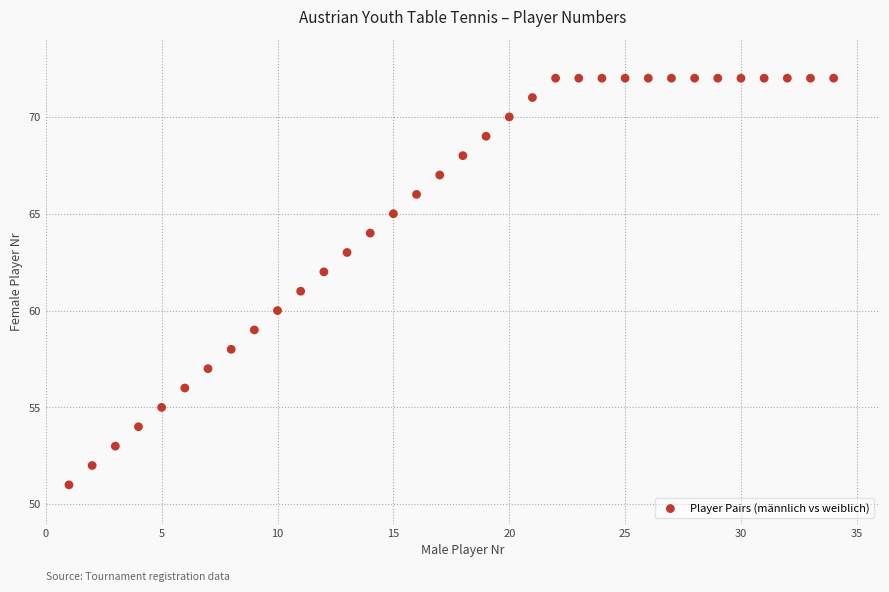

What is the range of Y values (max minus min)?

21